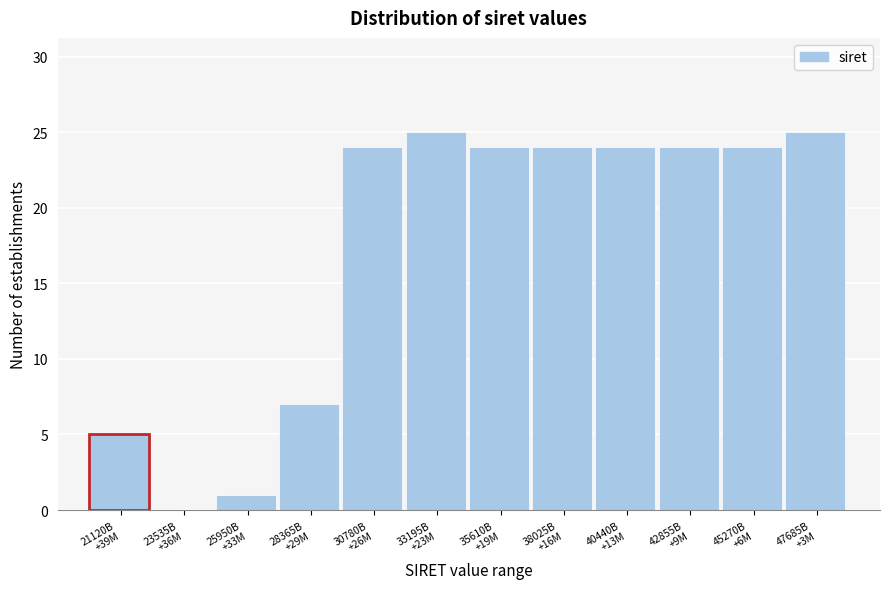

What is the sum of all values?

207